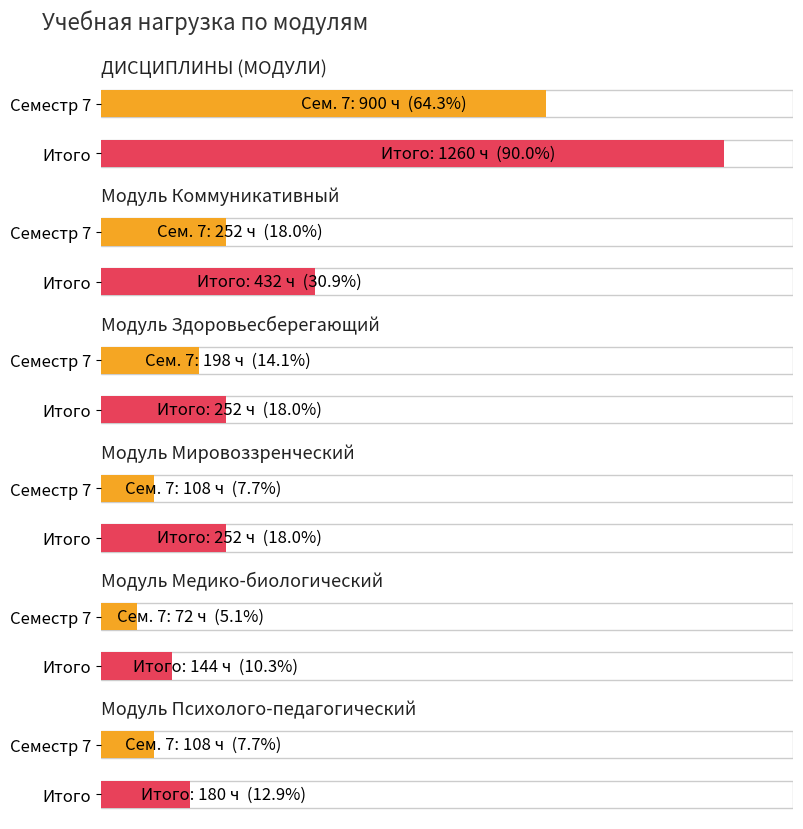

At which category is the sum across all series the highest?

ДИСЦИПЛИНЫ (МОДУЛИ)